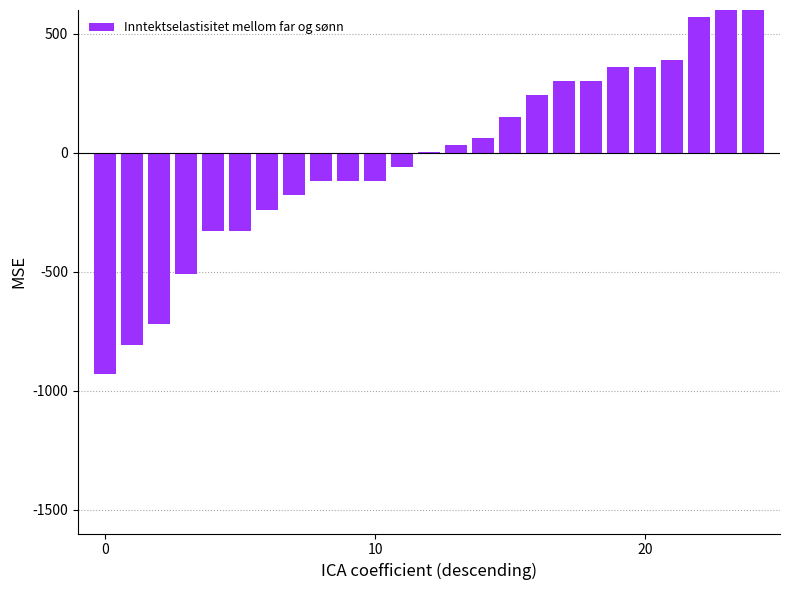

Reading left to right, list all the values displayed in this chart.

-928.8	-808.8	-718.8	-508.8	-328.8	-328.8	-238.8	-178.8	-118.8	-118.8	-118.8	-58.8	1.2	31.2	61.2	151.2	241.2	301.2	301.2	361.2	361.2	391.2	571.2	691.2	991.2